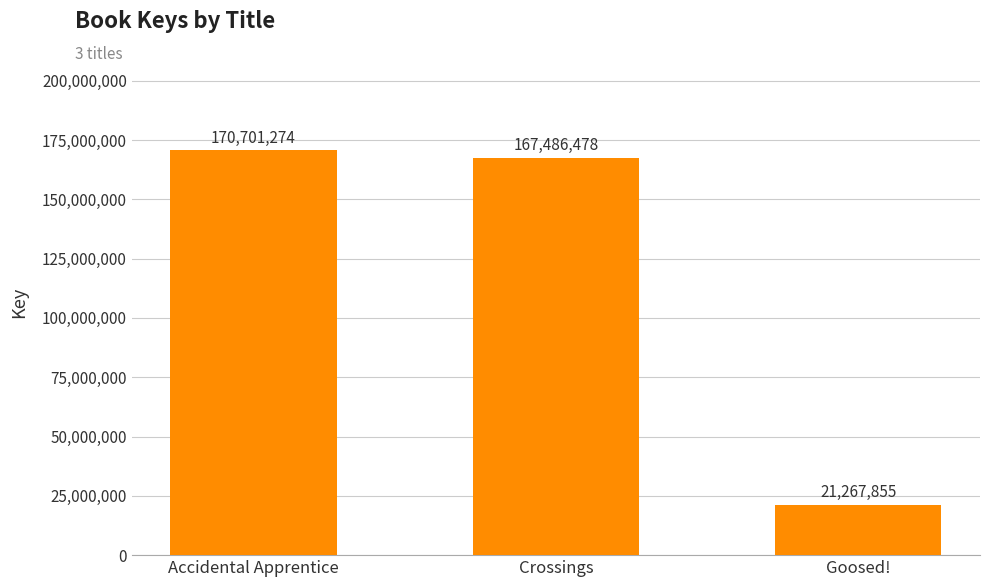

List the labels in order of value, largest first.

Accidental Apprentice, Crossings, Goosed!